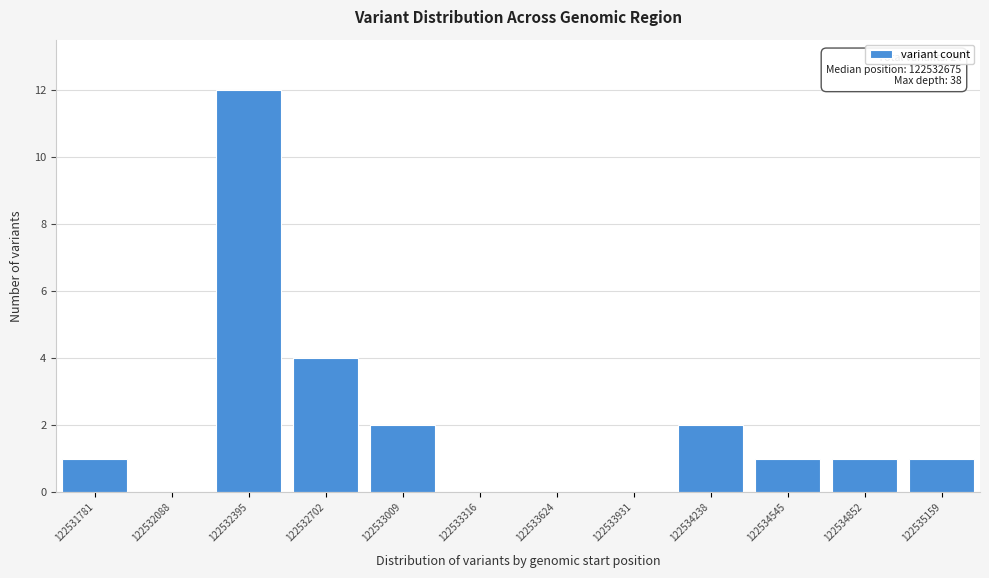

Reading left to right, what are all the values shown in this chart?

122531781=1	122532088=0	122532395=12	122532702=4	122533009=2	122533316=0	122533624=0	122533931=0	122534238=2	122534545=1	122534852=1	122535159=1